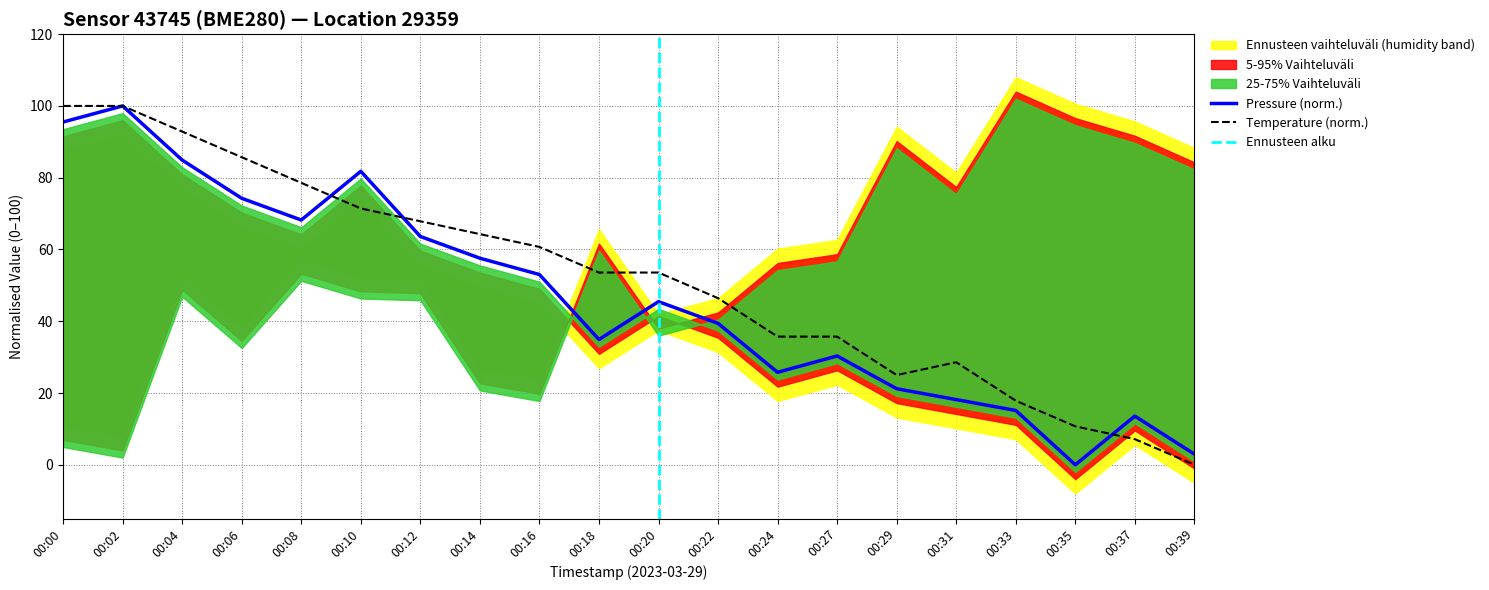

What is the value of the temperature point at the 3rd from the left?

92.9